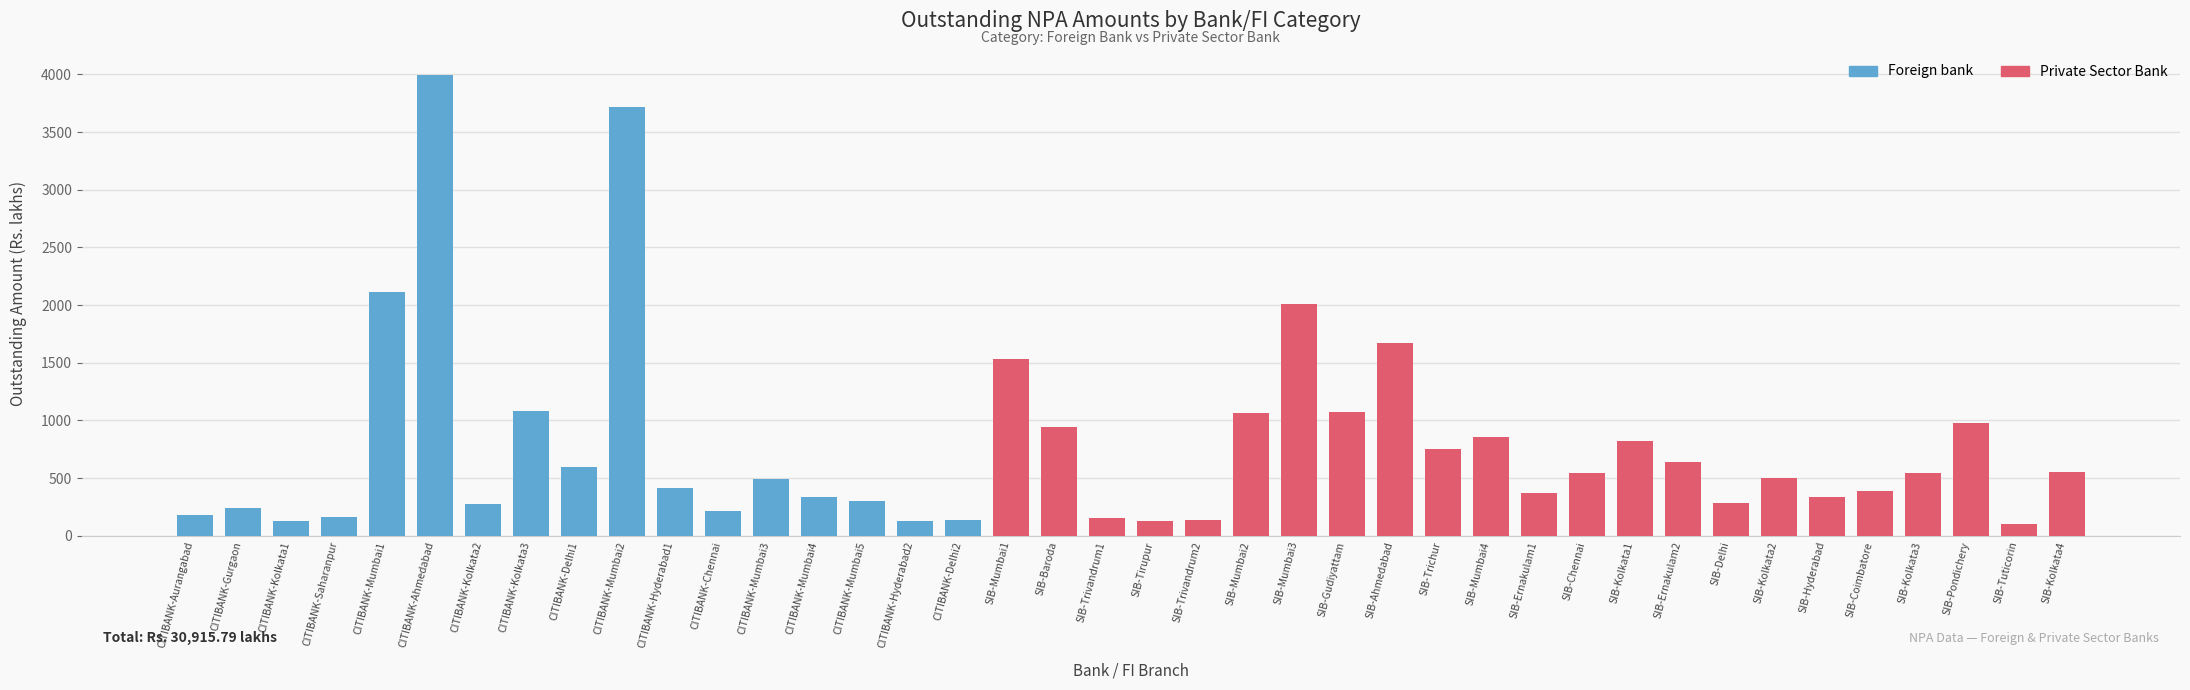

Rank the series at SIB-Chennai from highest to lowest value.

Private Sector Bank, Foreign bank